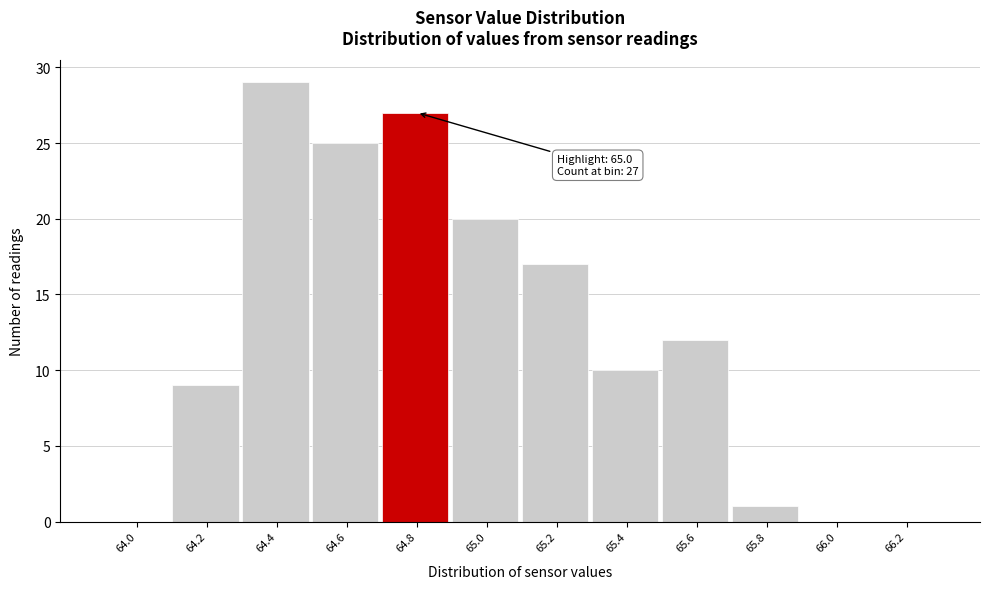

Reading left to right, transcribe all the data shown in this chart.

64.0=0	64.2=9	64.4=29	64.6=25	64.8=27	65.0=20	65.2=17	65.4=10	65.6=12	65.8=1	66.0=0	66.2=0